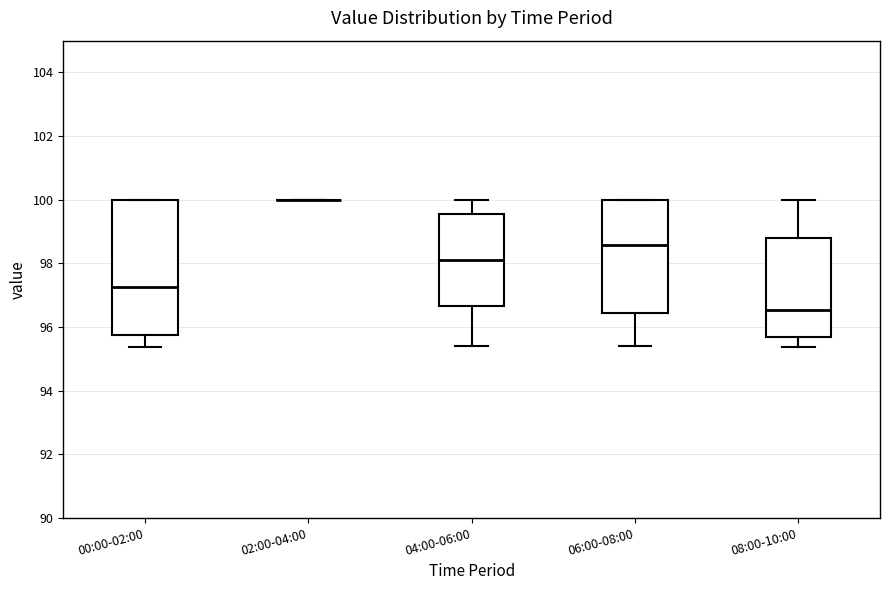

Reading left to right, transcribe this box plot: for each box, give where its median line is, the range the box spans, and where its two whiskers end, as read against the y-axis. The values are not printed on the chart, so give them approximately, as read against the axis.

00:00-02:00: median 97.2, box 95.8 to 100.0, whiskers 95.4 to 100.0
02:00-04:00: box collapsed to a line at 100.0, whiskers 100.0 to 100.0
04:00-06:00: median 98.2, box 96.6 to 99.6, whiskers 95.4 to 100.0
06:00-08:00: median 98.6, box 96.4 to 100.0, whiskers 95.4 to 100.0
08:00-10:00: median 96.6, box 95.6 to 98.8, whiskers 95.4 to 100.0